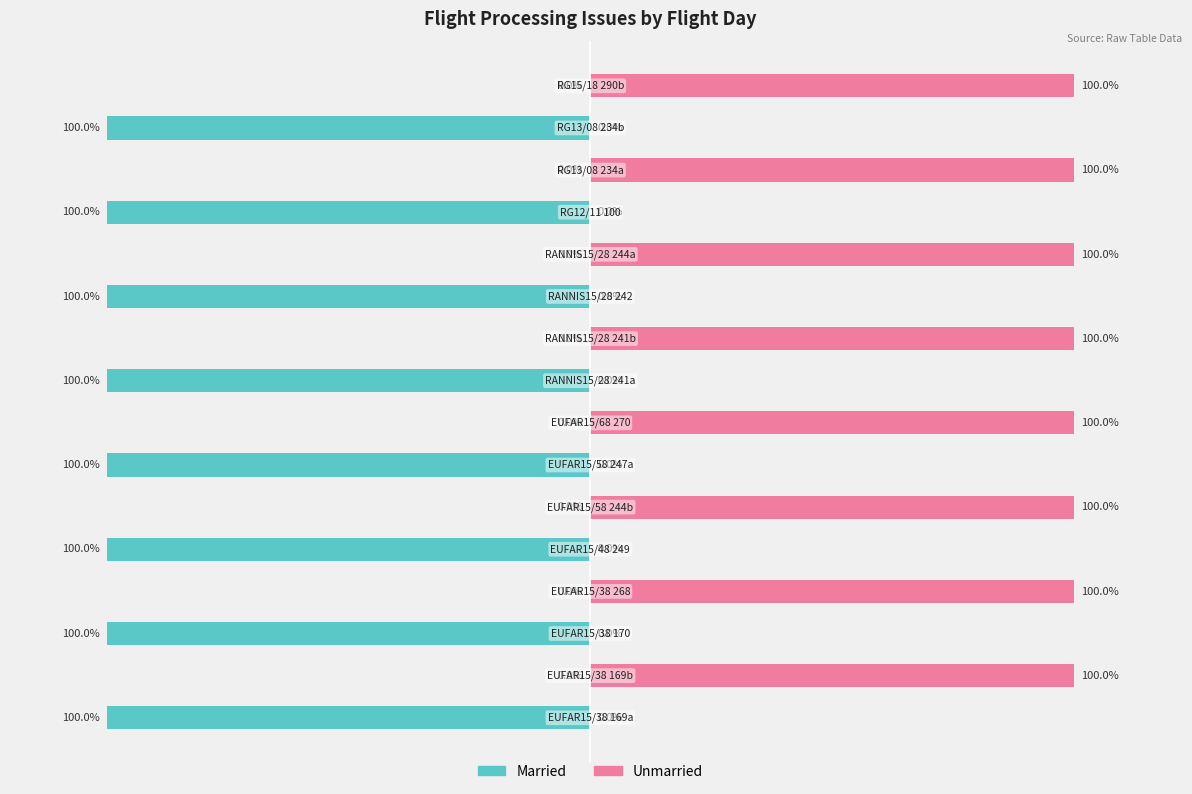

What is the spread (max minus min) of values at 13?

100